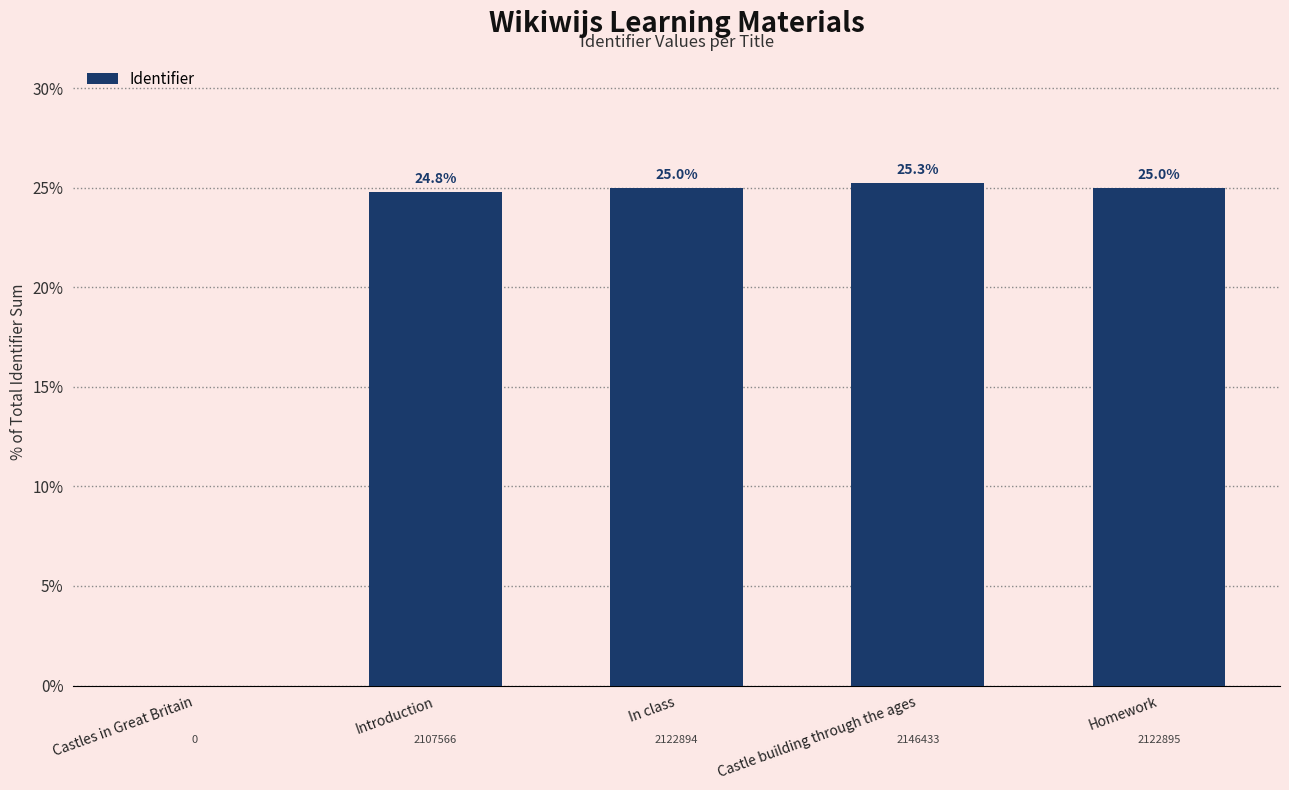

Between Castle building through the ages and Introduction, which is larger?

Castle building through the ages